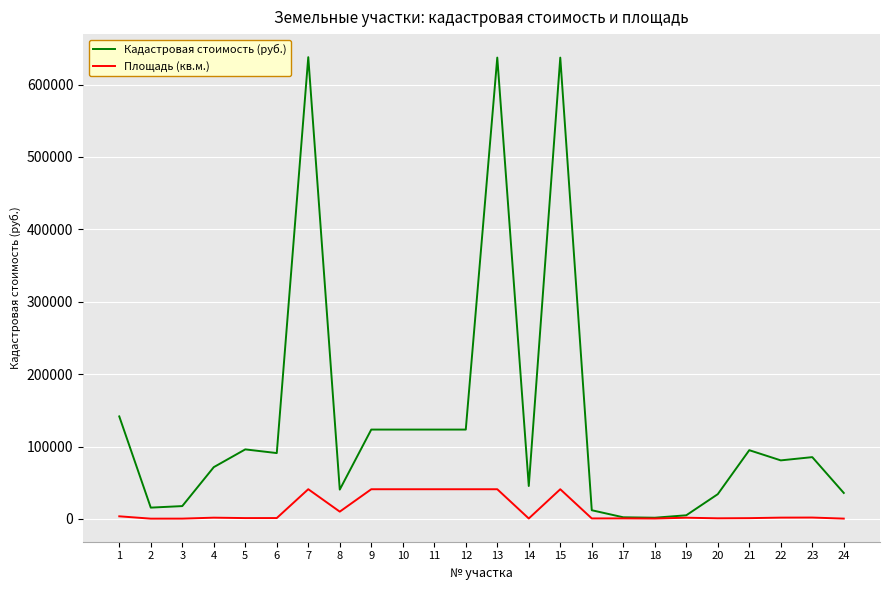

List the series in order of their overall mean, highest first.

Кадастровая стоимость (руб.), Площадь (кв.м.)